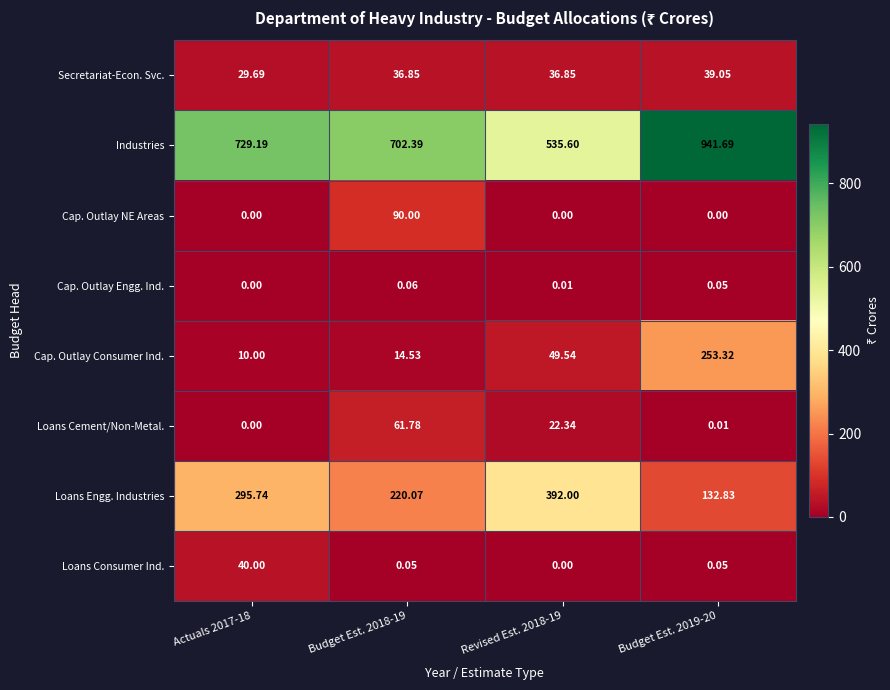

Rank the series by their maximum value, from highest to lowest.

Industries, Loans Engg. Industries, Cap. Outlay Consumer Ind., Cap. Outlay NE Areas, Loans Cement/Non-Metal., Loans Consumer Ind., Secretariat-Econ. Svc., Cap. Outlay Engg. Ind.